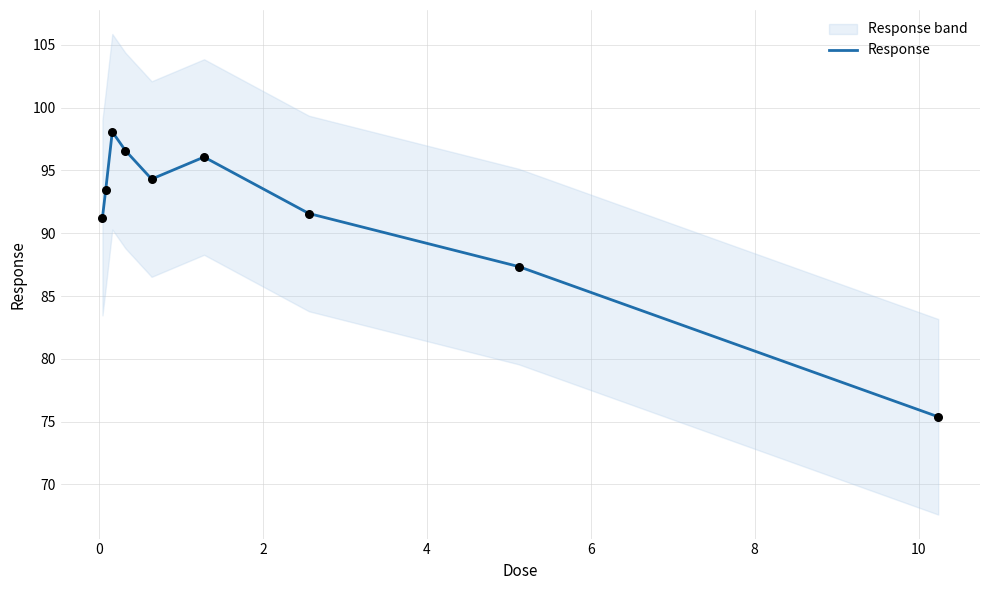

What is the lowest value of the Response series?

75.4